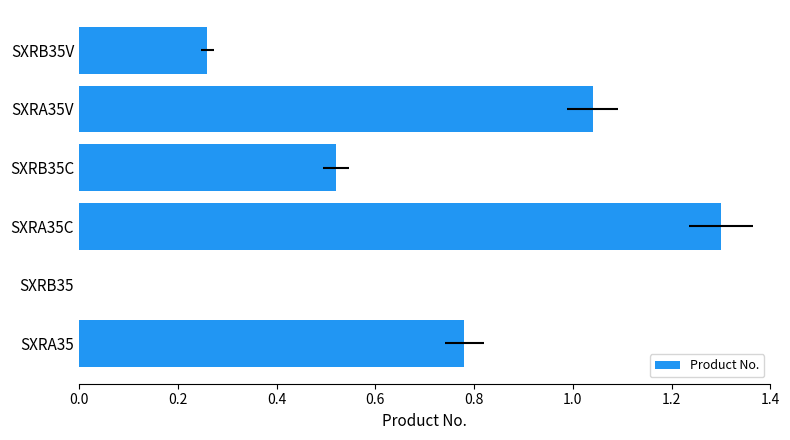

What is the difference between the maximum and minimum values?

1.3